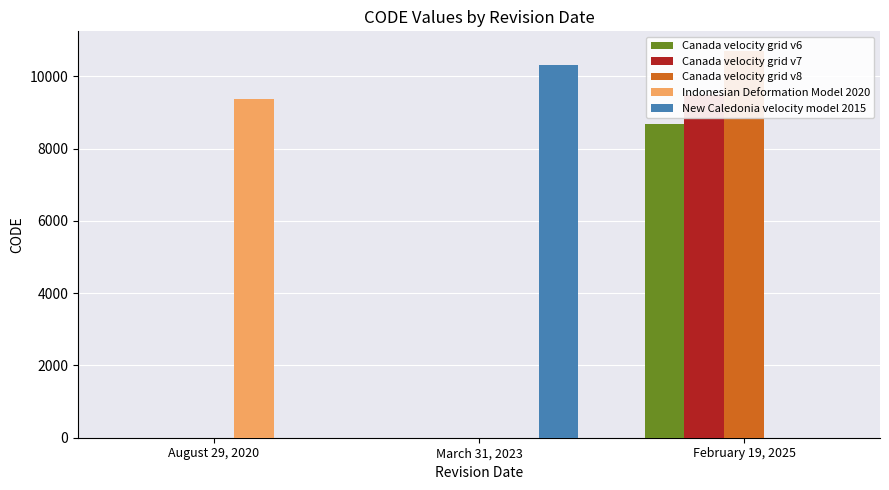

What is the label of the 2nd bar from the left?

March 31, 2023